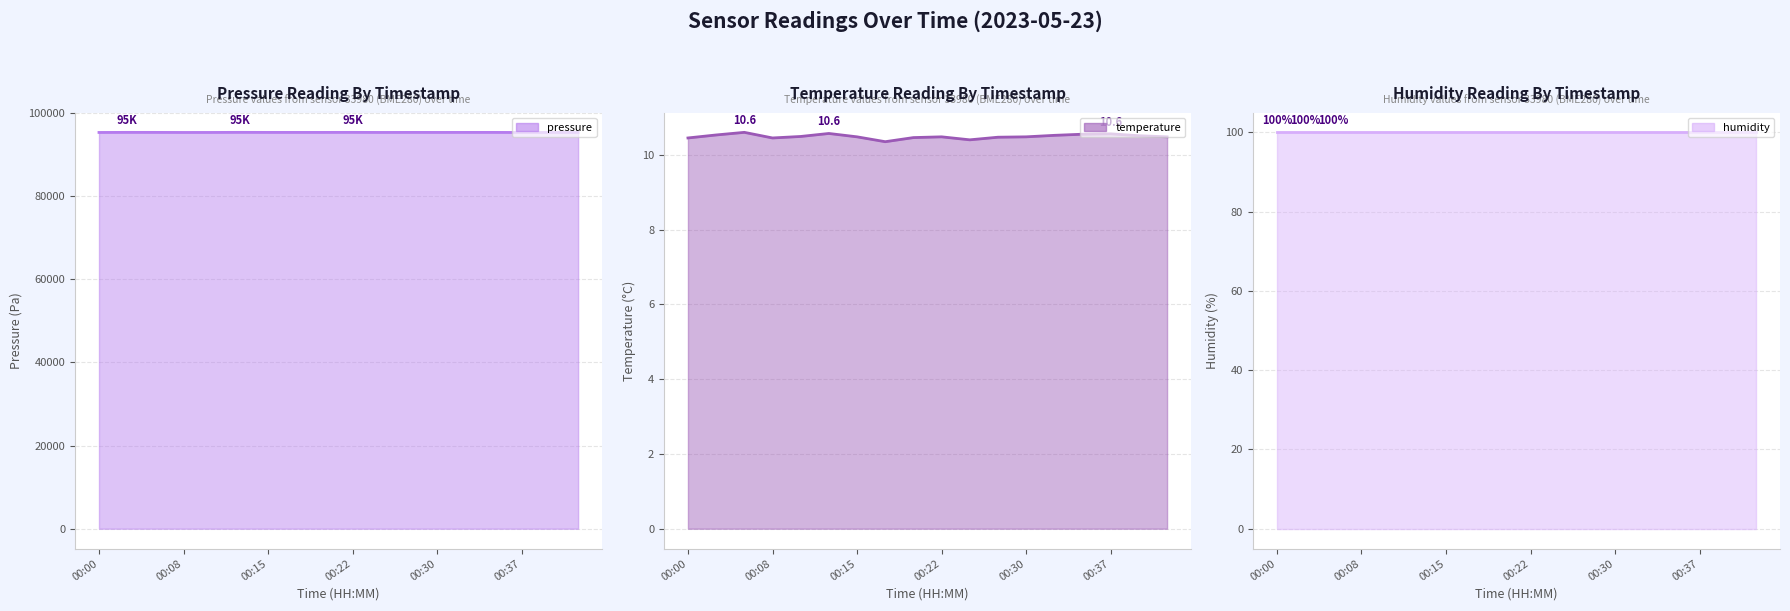

True or false: humidity line and pressure line cross at least once.

False